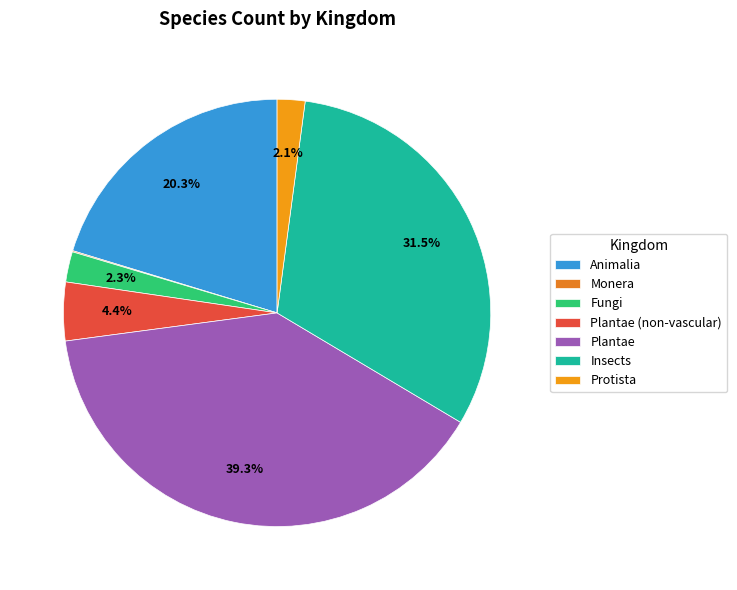

To the nearest percent, what is the average slice percentage?

14%